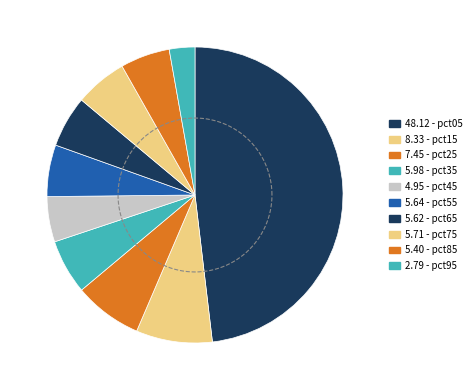

Which category has the smallest portion of the pie?

pct95